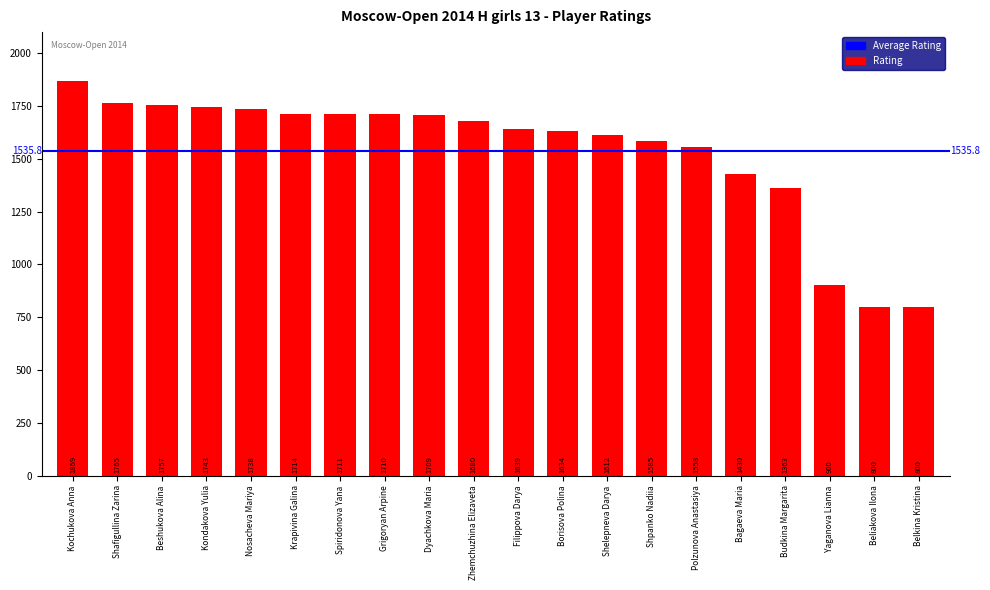

Between Nosacheva Mariya and Borisova Polina, which is larger?

Nosacheva Mariya